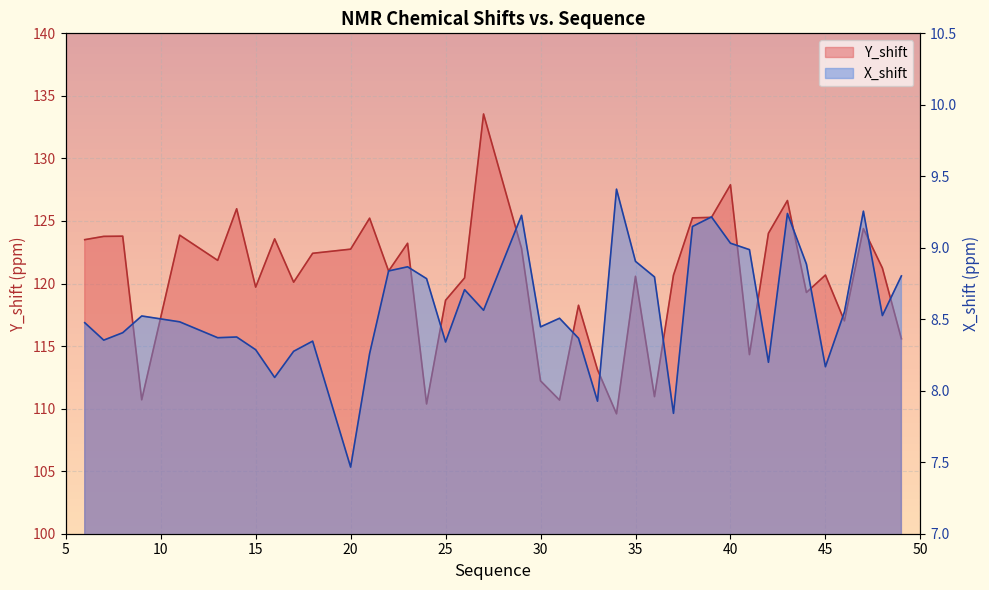

What is the difference between the highest and lowest values at 8?

115.4